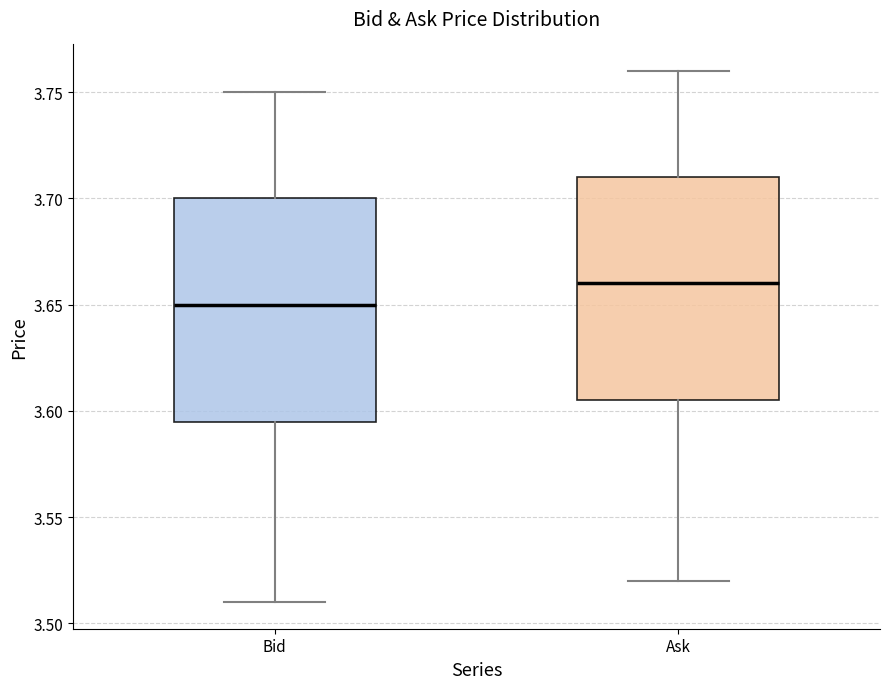

Reading left to right, read every box against the y-axis: the position of its median line, the range the box covers, and the ends of its whiskers. The values are not printed on the chart, so give them approximately, as read against the axis.

Bid: median 3.650, box 3.595 to 3.700, whiskers 3.510 to 3.750
Ask: median 3.660, box 3.605 to 3.710, whiskers 3.520 to 3.760